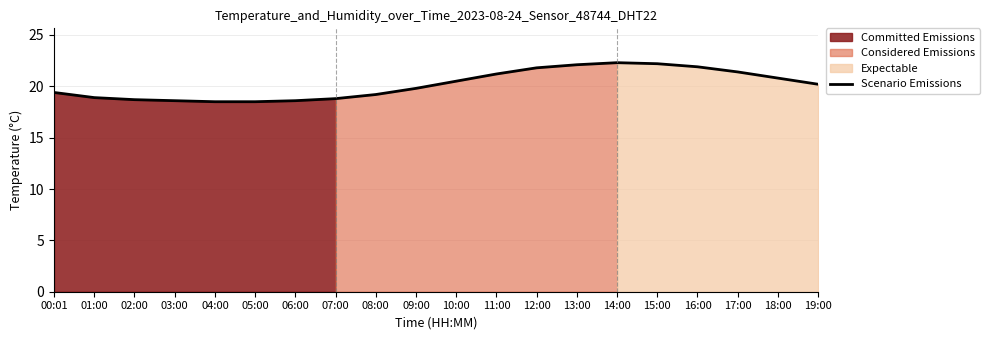

Reading right to left, extract all data points from this chart.

20.2	20.8	21.4	21.9	22.2	22.3	22.1	21.8	21.2	20.5	19.8	19.2	18.8	18.6	18.5	18.5	18.6	18.7	18.9	19.4